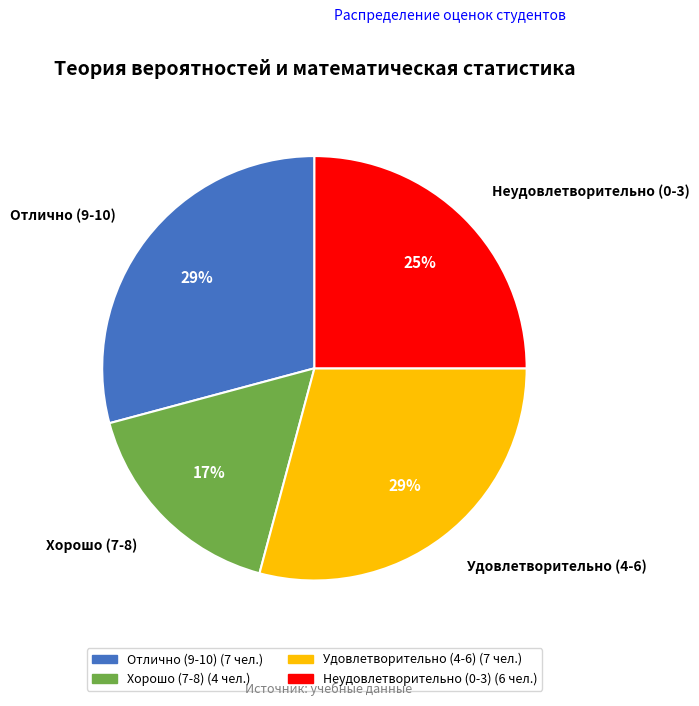

To the nearest percent, what is the difference between the largest and smallest slice percentages?

12%